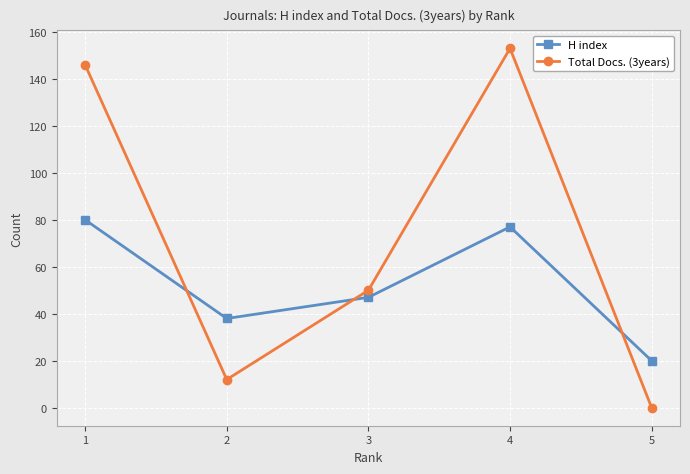

Is it true that H index equals 80 at 1?

True